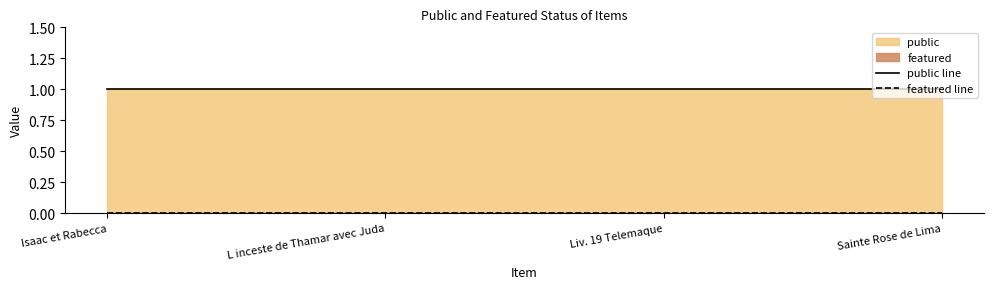

Is the value of public line at L inceste de Thamar avec Juda greater than the value of featured line at Isaac et Rabecca?

Yes